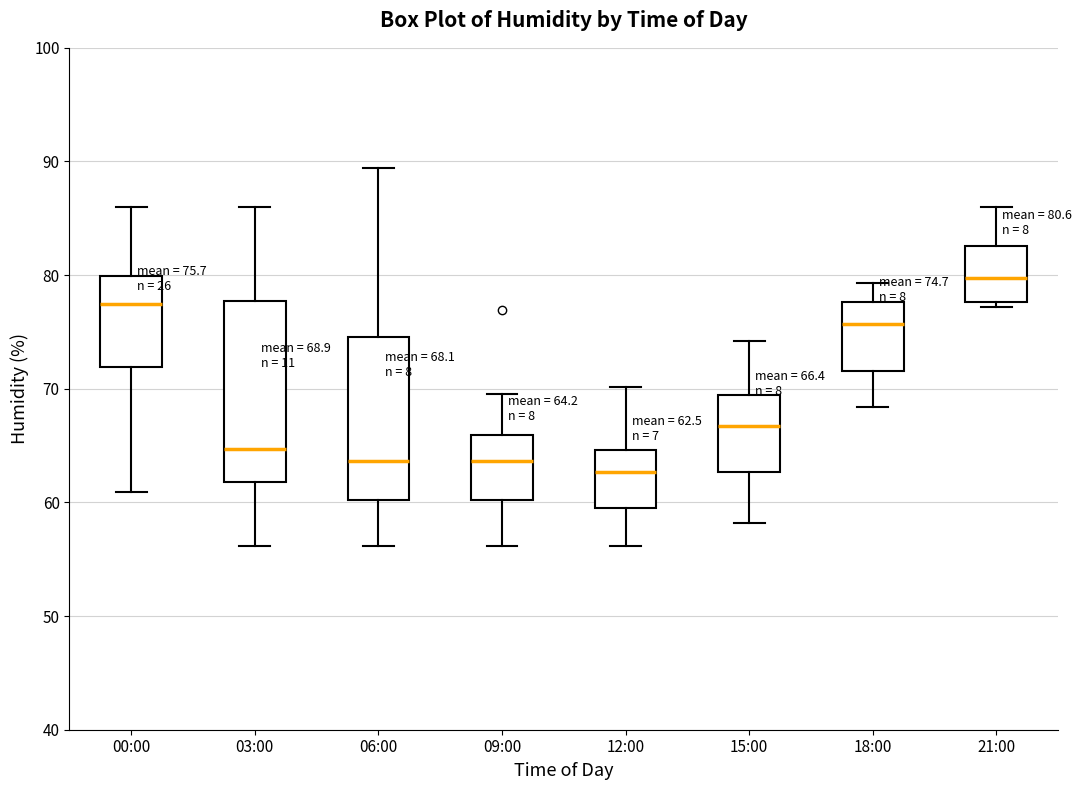

Comparing the boxes themselves (not the whiskers), which one is the tallest?

03:00